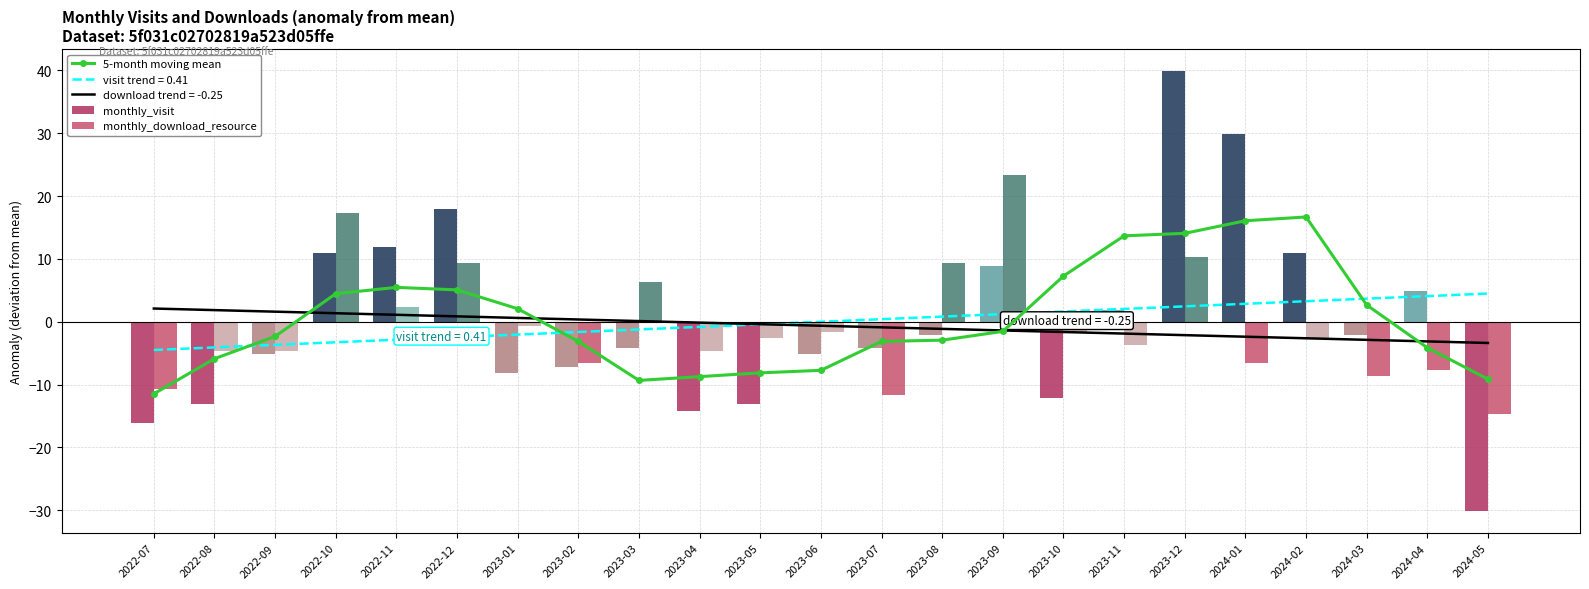

List the series in order of their peak value, highest first.

monthly_visit, monthly_download_resource, 5-month moving mean